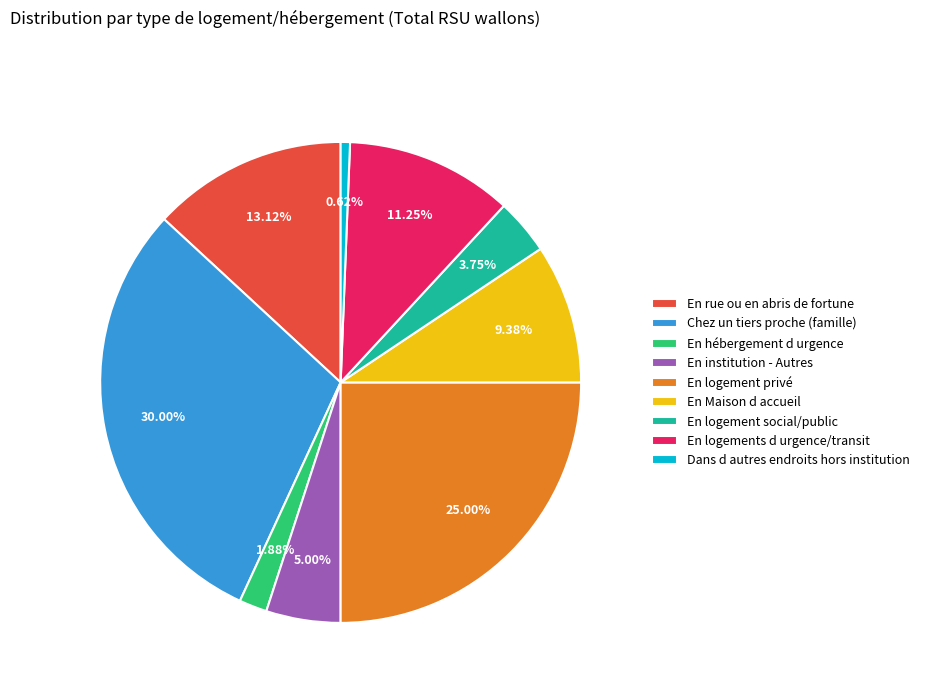

What percentage is the En hébergement d urgence slice, to the nearest percent?

2%